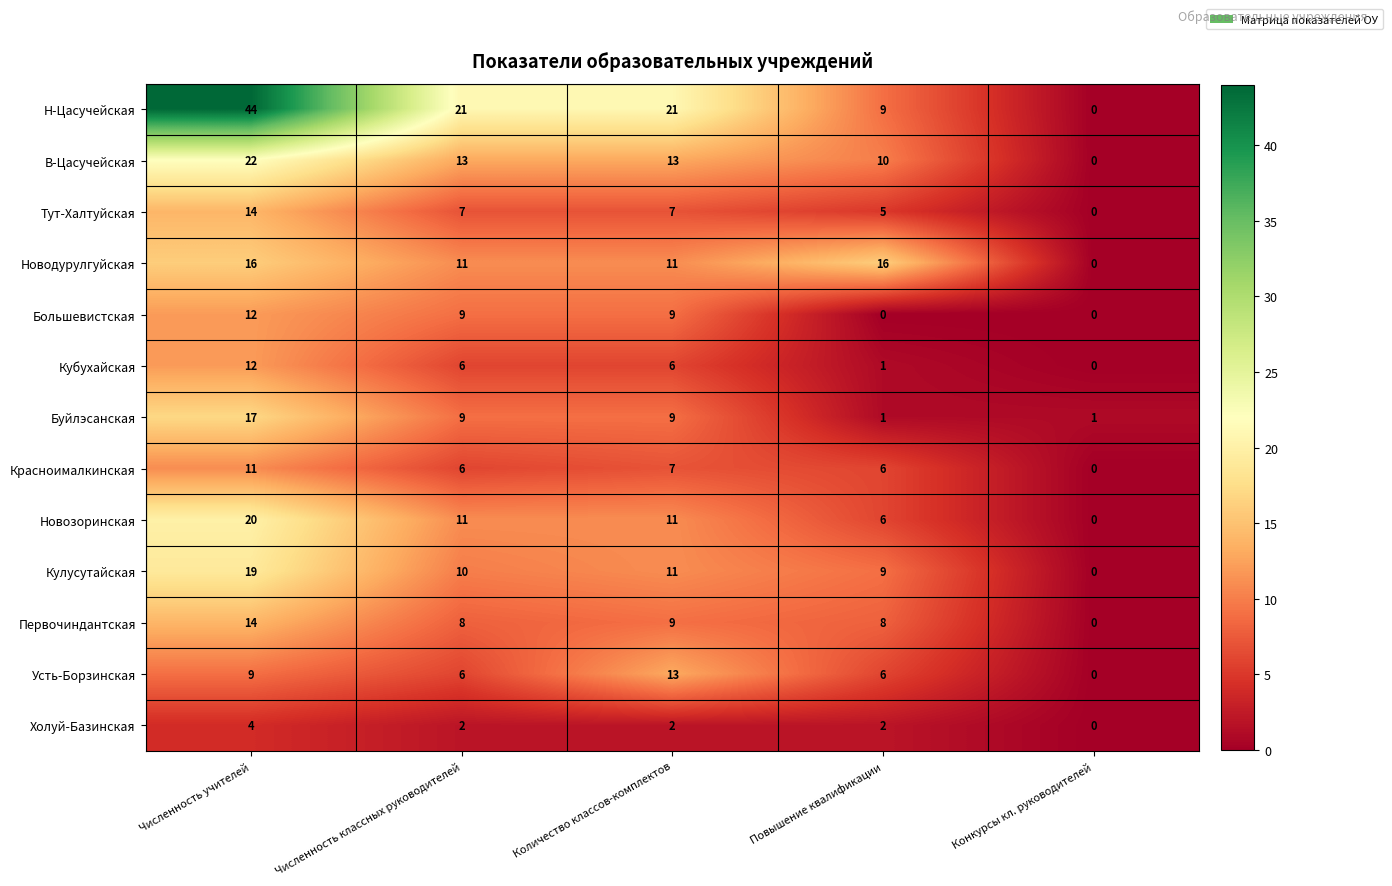

What is the difference between the Кулусутайская values at Численность учителей and Количество классов-комплектов?

8